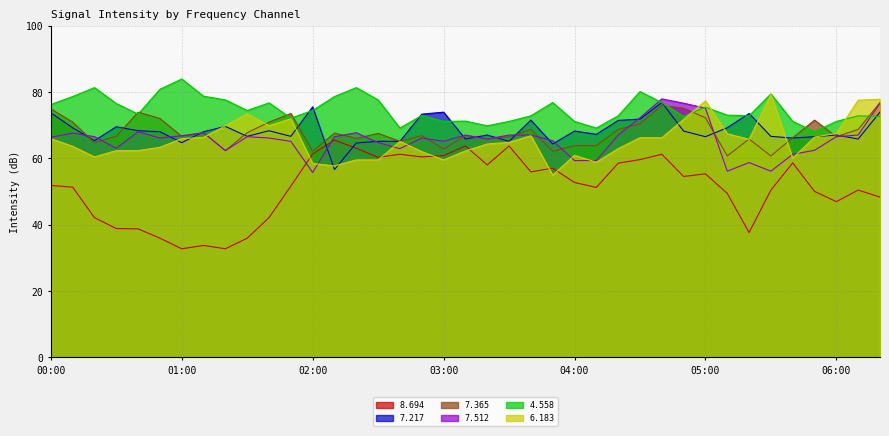

At which category is the sum across all series the highest?

04:40